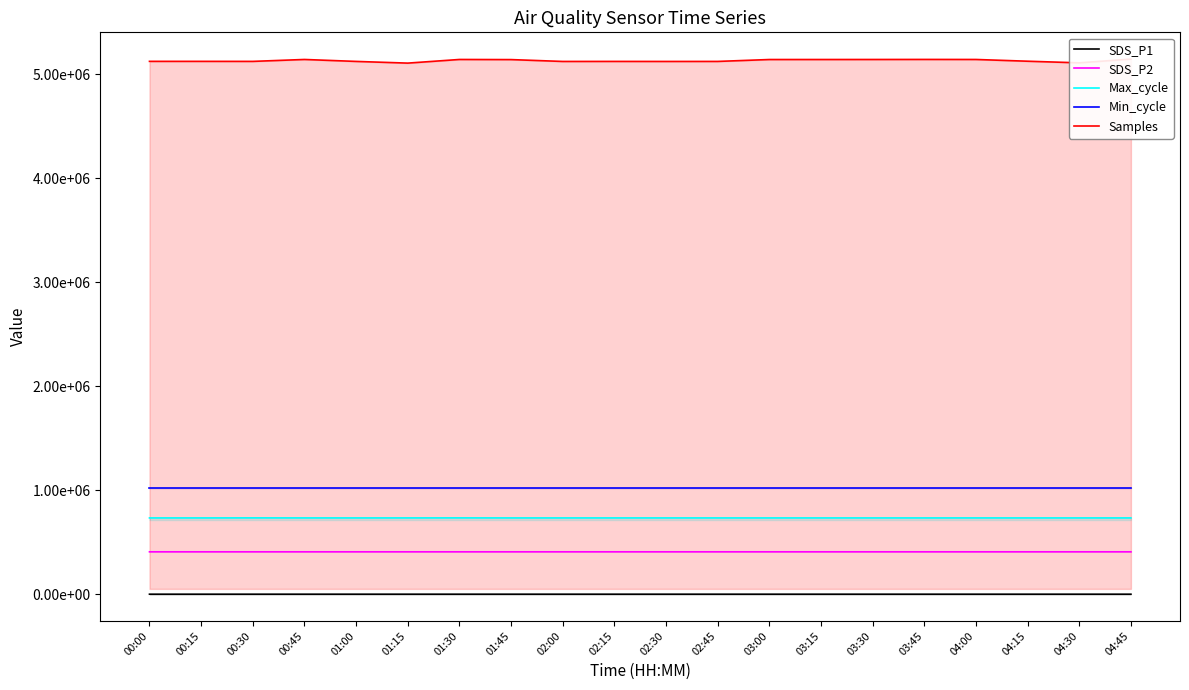

What is the minimum value shown in the chart?

7.0